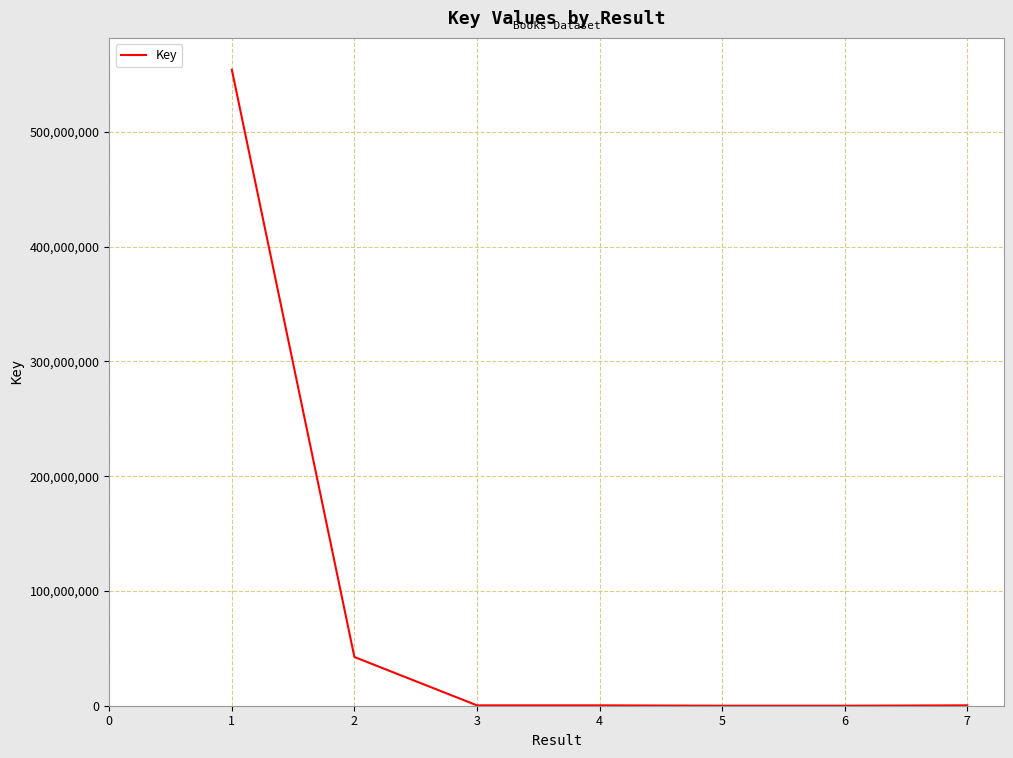

Which has a higher value, 4 or 2?

2